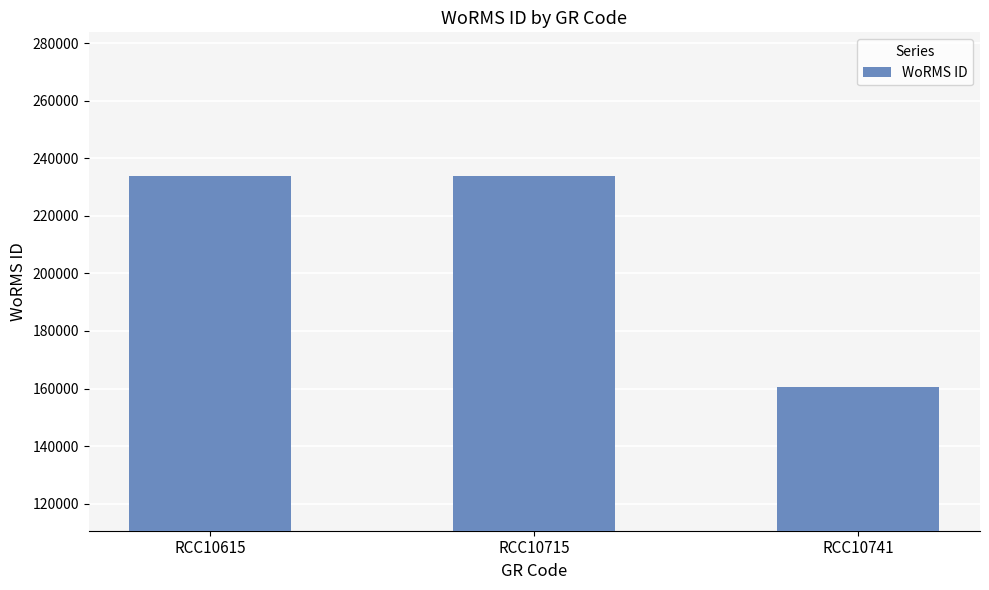

What is the minimum value shown in the chart?

160585